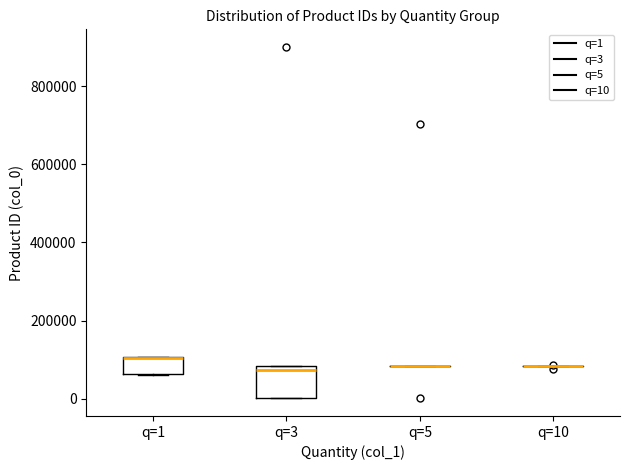

Which box is the tallest, from its lower edge to its upper edge?

q=3